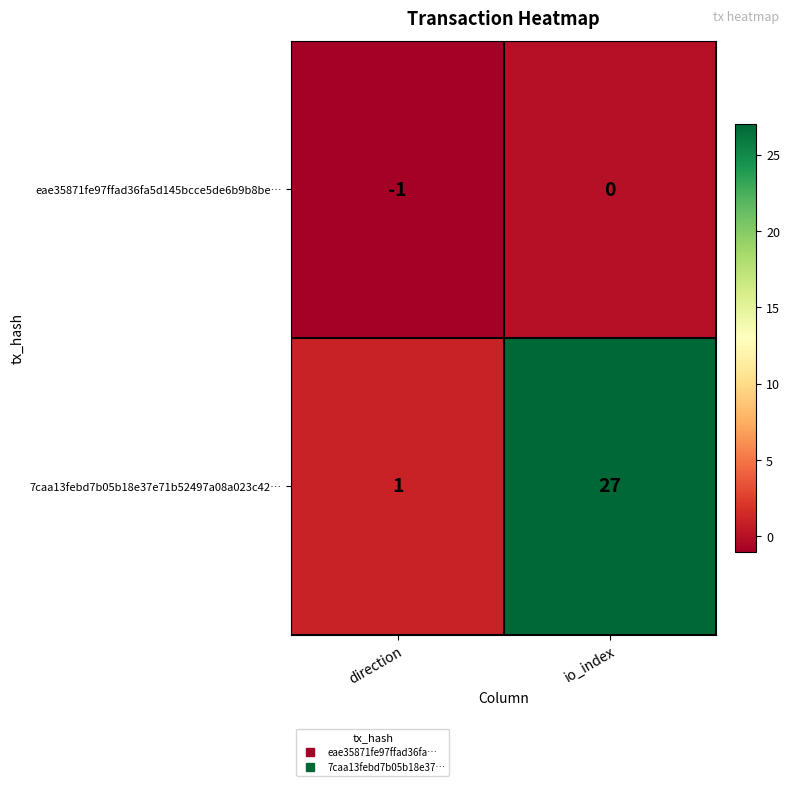

Reading right to left, list all the values displayed in this chart.

eae35871fe97ffad36fa5d145bcce5de6b9b8be…: 0	-1
7caa13febd7b05b18e37e71b52497a08a023c42…: 27	1